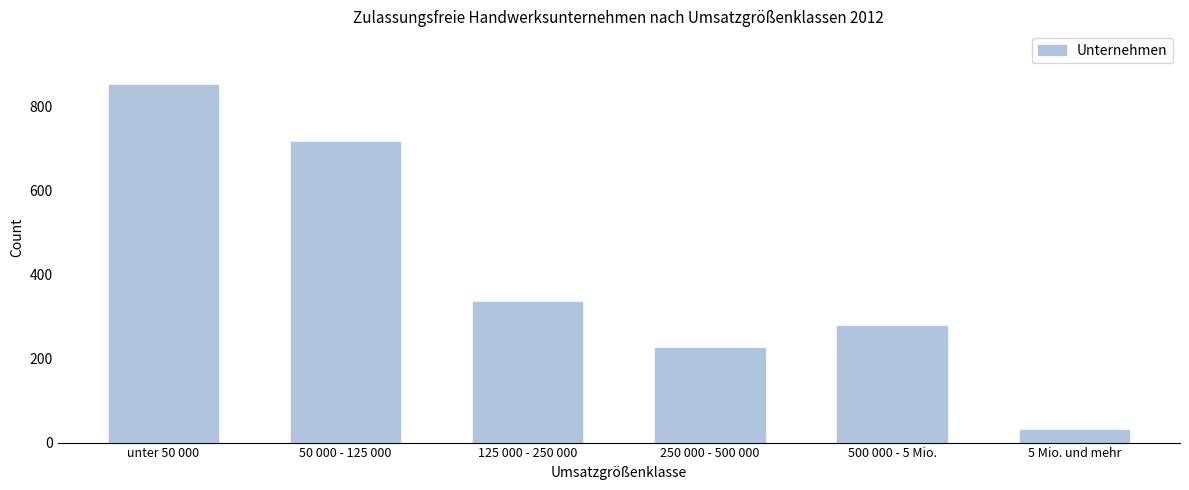

Reading left to right, transcribe all the data shown in this chart.

851	715	334	226	278	31